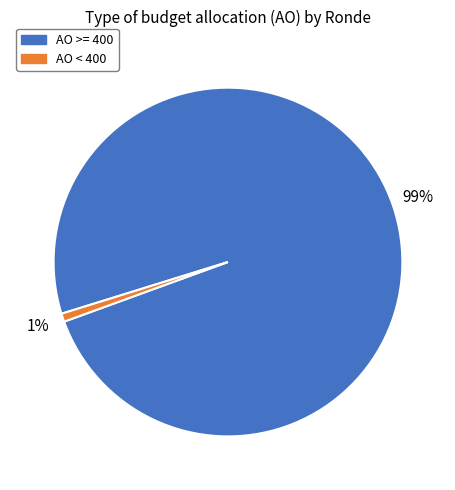

Is it true that AO >= 400 is 88% of the pie?

False